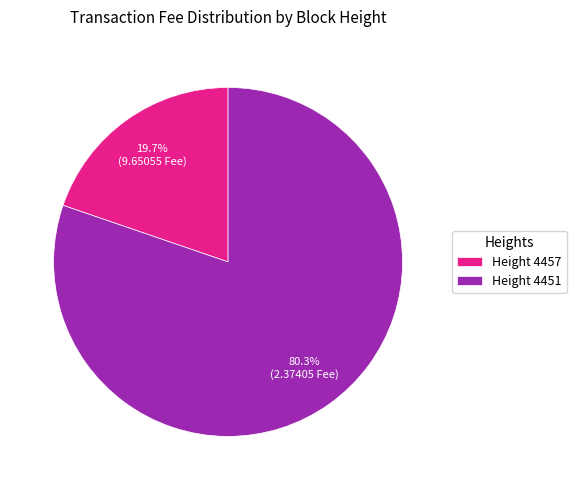

What percentage is NOT represented by Height 4451?

19.7%